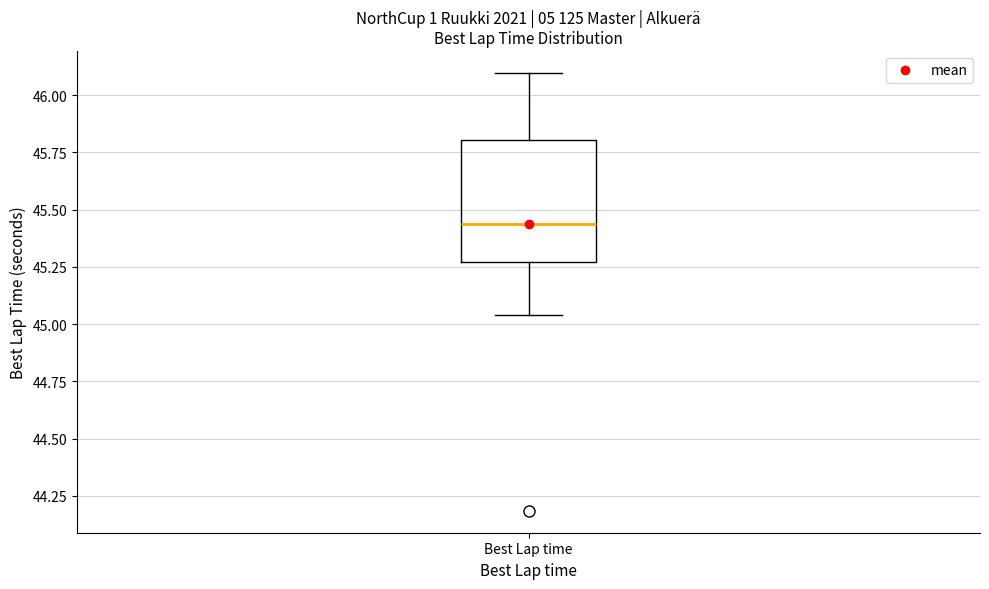

Transcribe this box plot: give where the median line is, the range the box spans, and where the two whiskers end, as read against the y-axis. The values are not printed on the chart, so give them approximately, as read against the axis.

median 45.45, box 45.25 to 45.80, whiskers 45.05 to 46.10